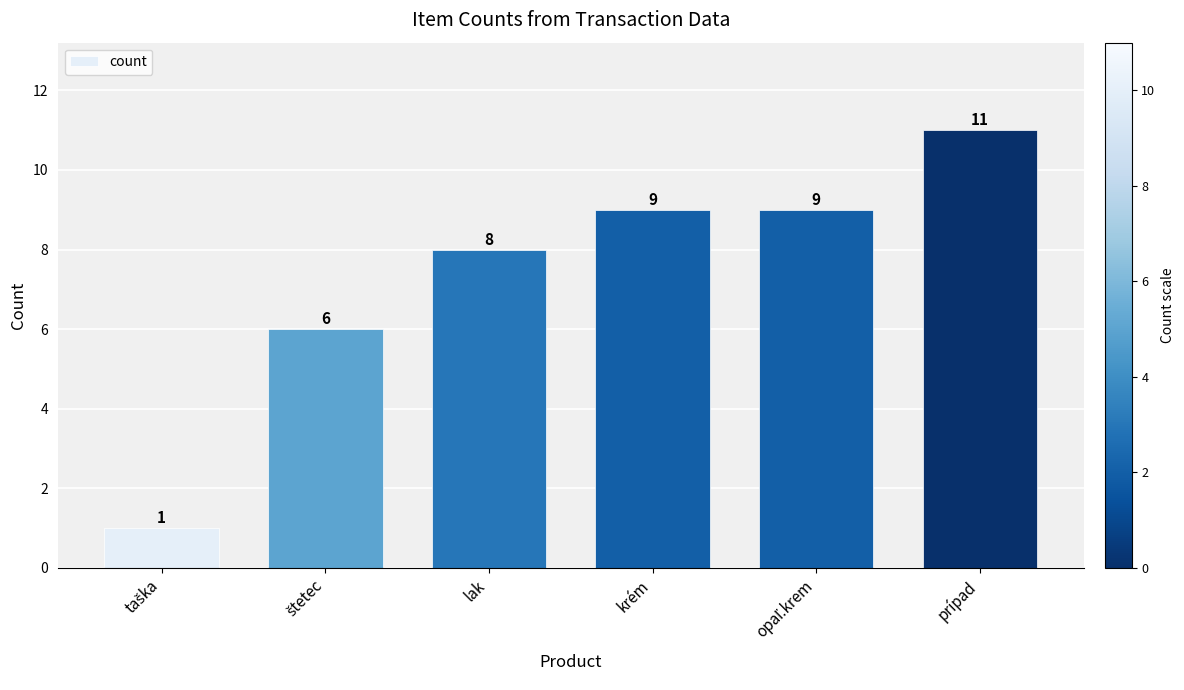

What is the sum of all values?

44